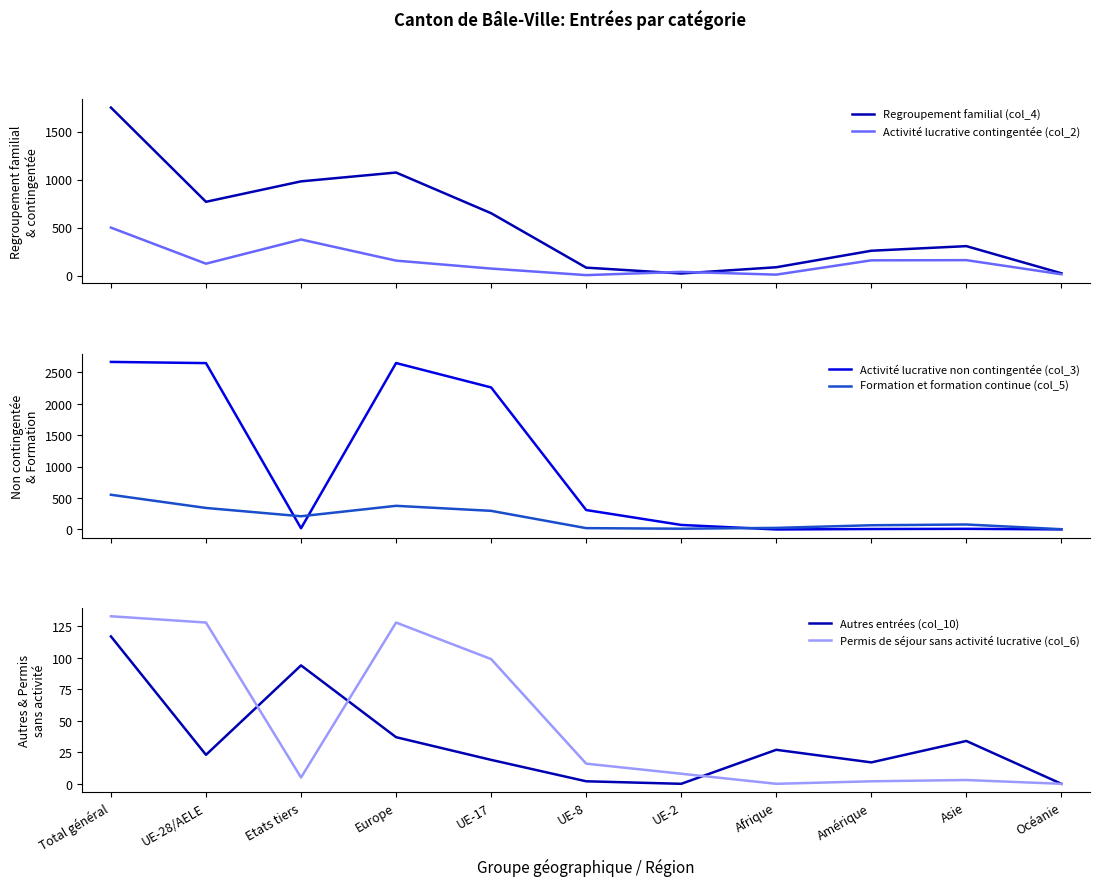

Which series has the largest total across all categories?

Activité lucrative non contingentée (col_3)